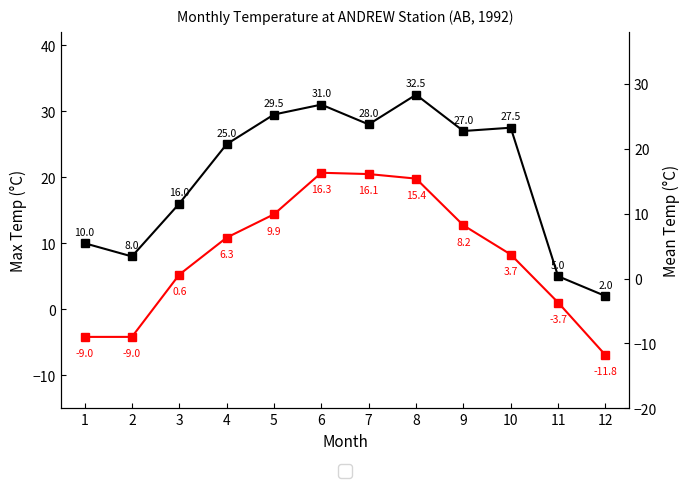

Does the chart have visible grid lines?

No